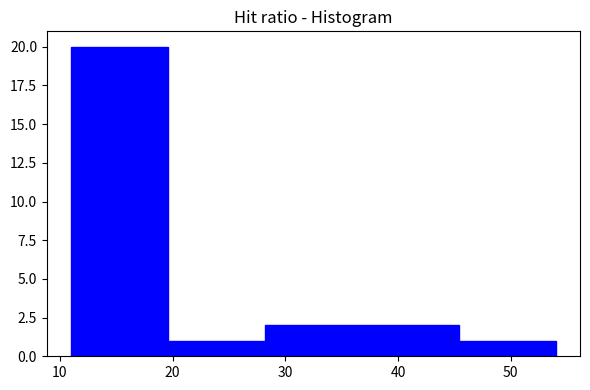

Reading left to right, list every bar in this chart as the range it spans on the x-axis followed by its height. Neither the bar edges nor the heights are printed on the chart, so give them approximately, as read against the axes.

11.0 to 19.6: 20
19.6 to 28.2: 1
28.2 to 36.8: 2
36.8 to 45.4: 2
45.4 to 54.0: 1